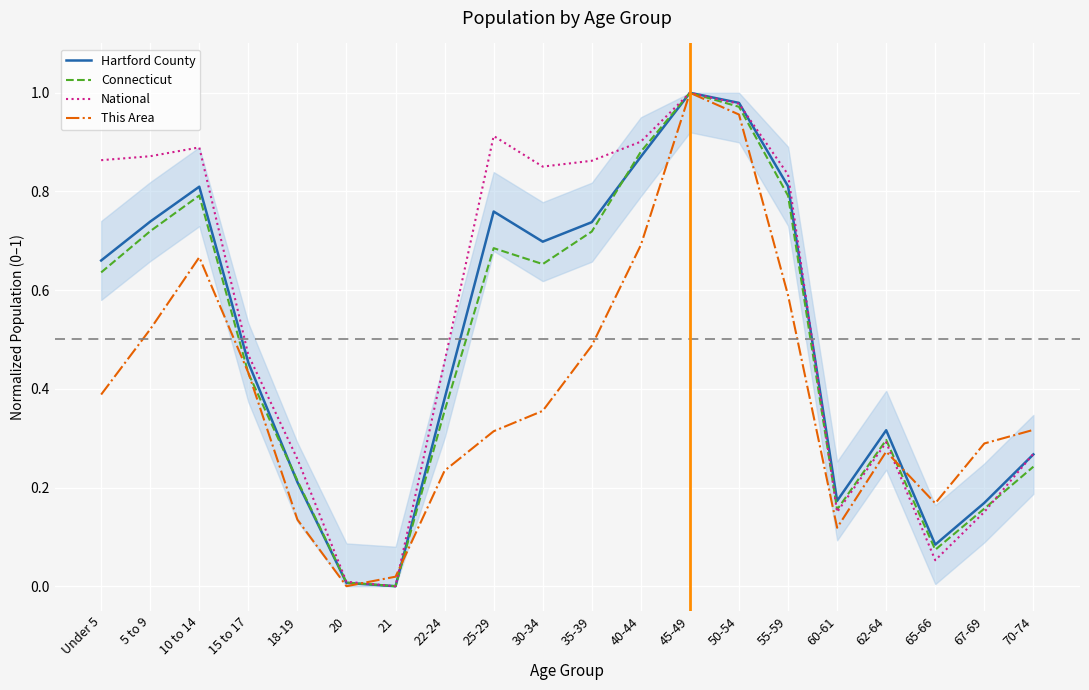

Count the number of data series in this chart.

4